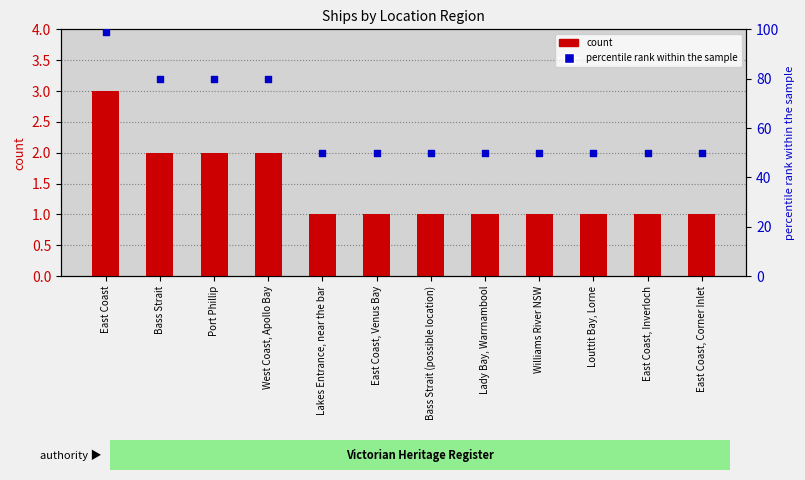

At how many categories does at least one series exceed 56?

4